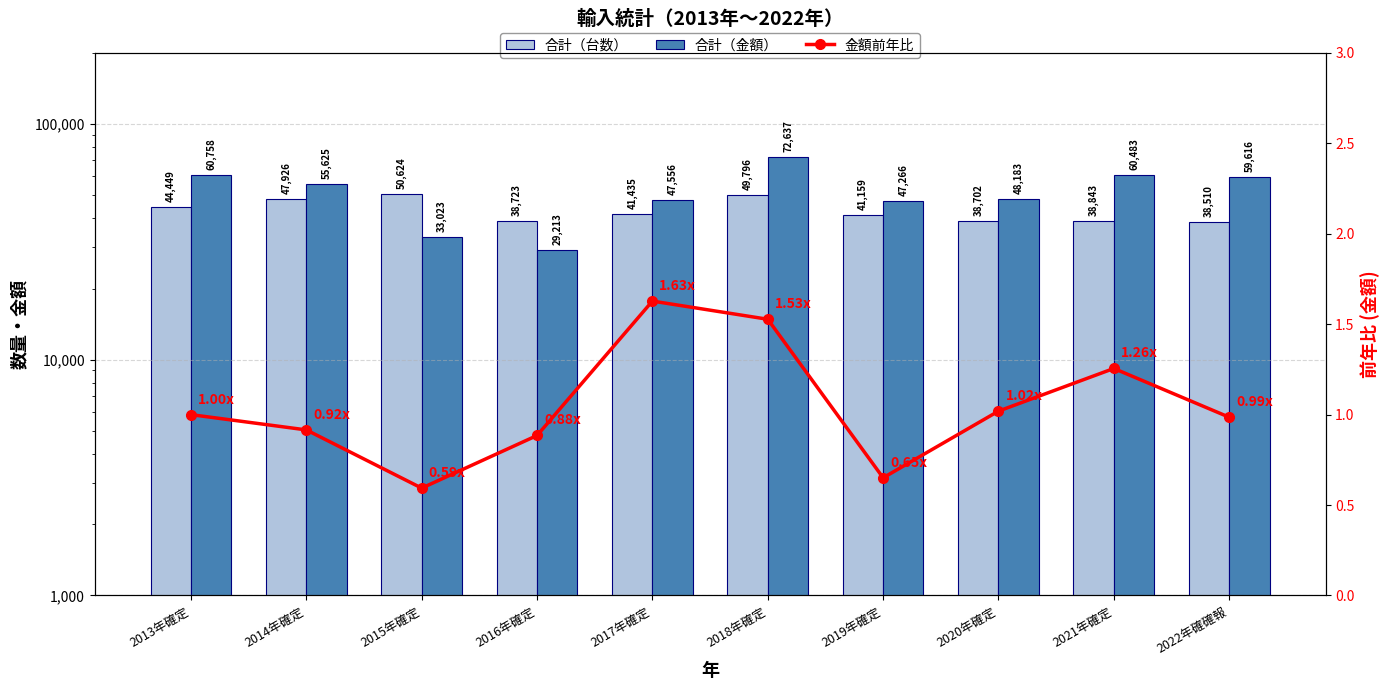

List the series in order of their overall mean, lowest first.

金額前年比, 合計（台数）, 合計（金額）